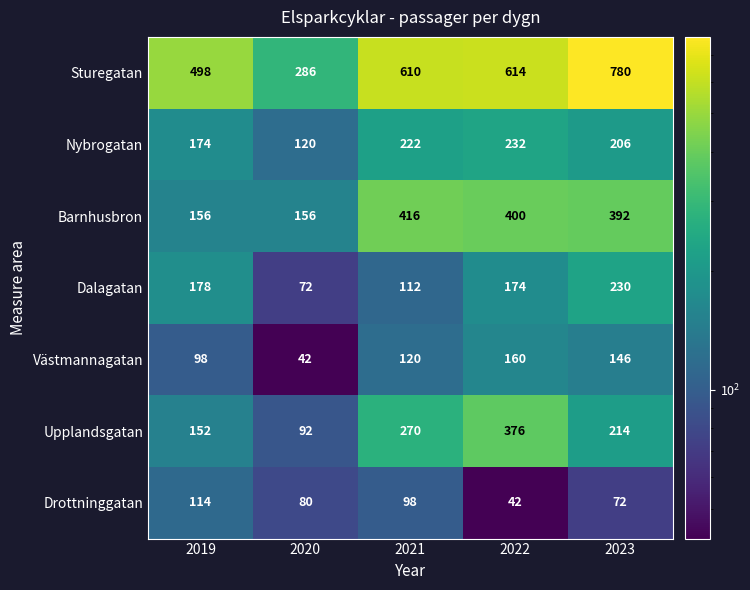

Which series changed the most between 2019 and 2020?

Sturegatan